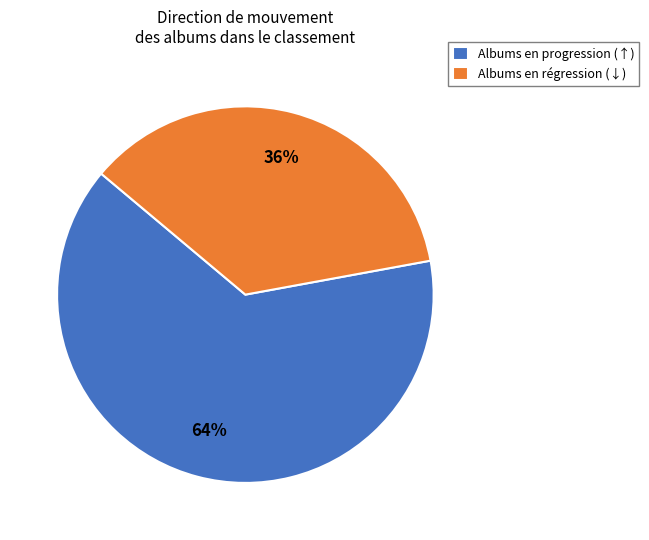

Is it true that Albums en progression (↑) is 55% of the pie?

False